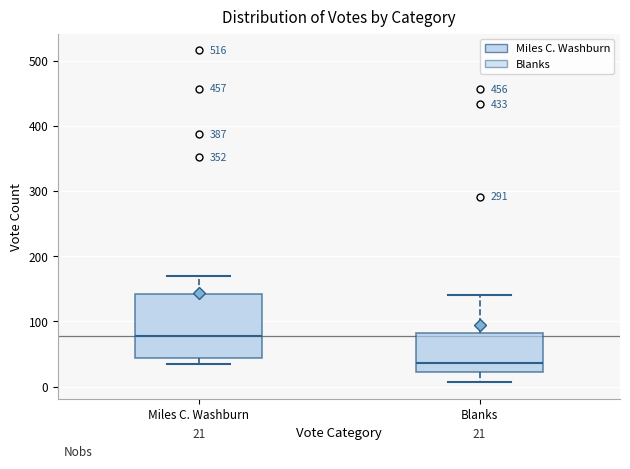

Which box has the lowest median line?

Blanks